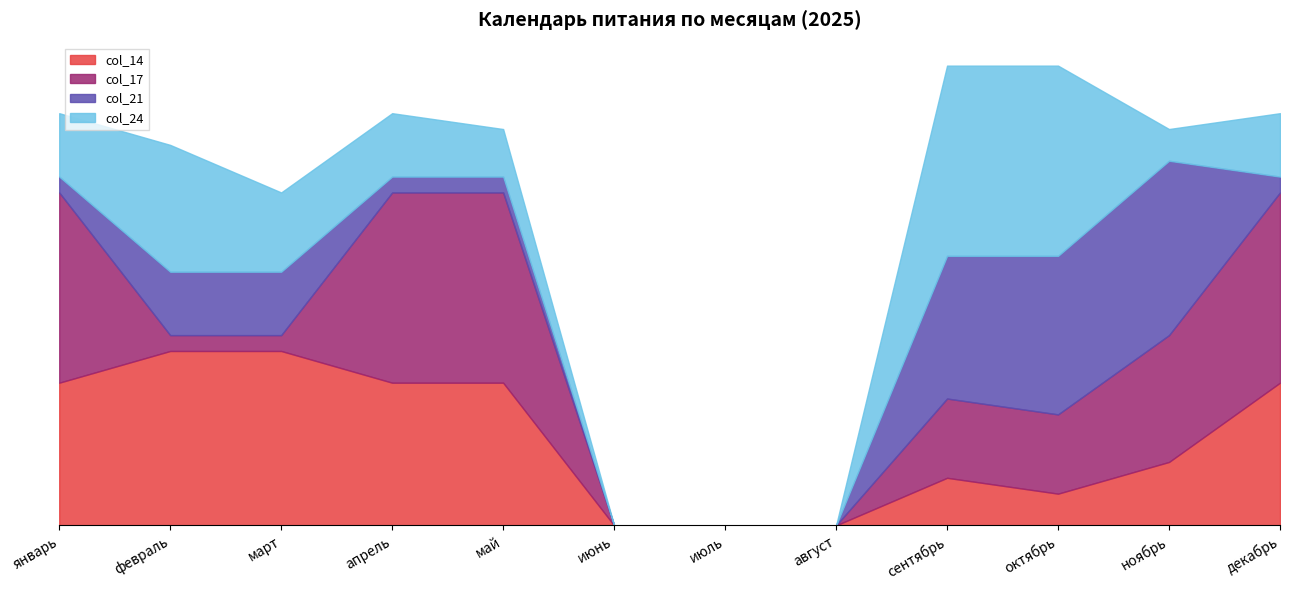

How many distinct data groups are displayed?

4